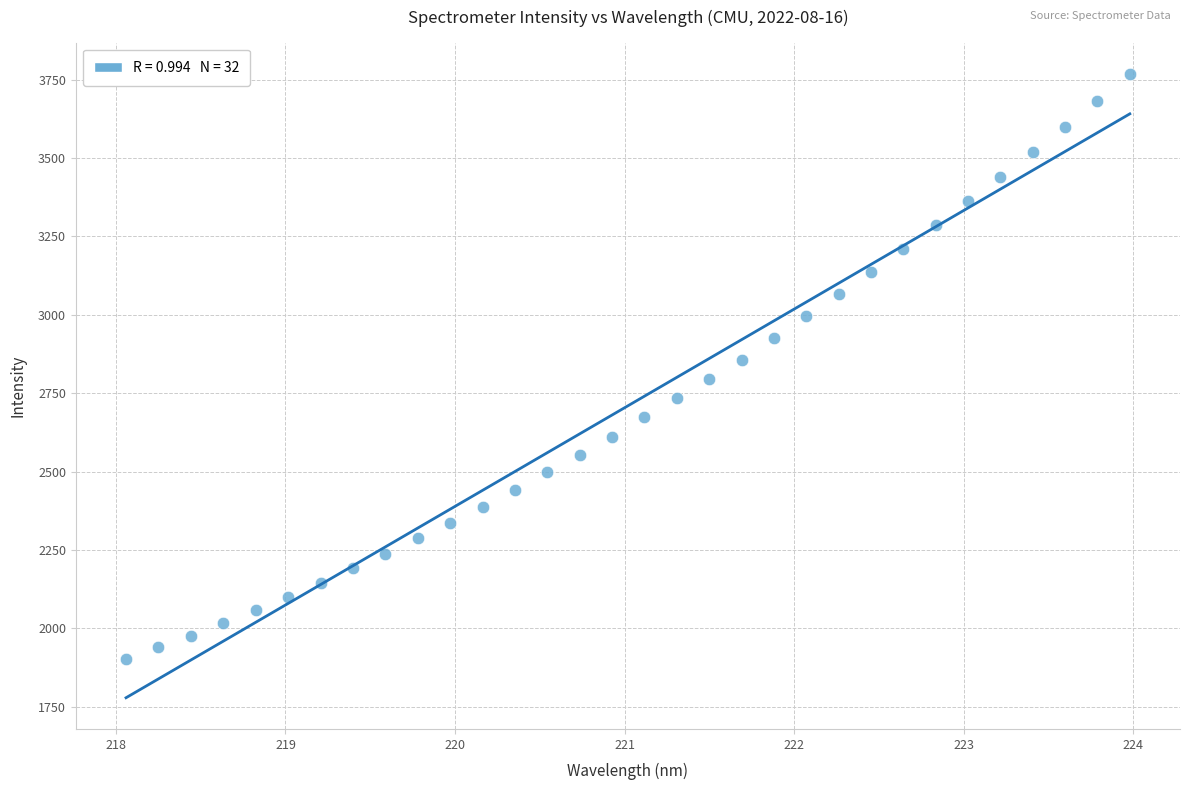

What is the range of X values (max minus min)?

5.9